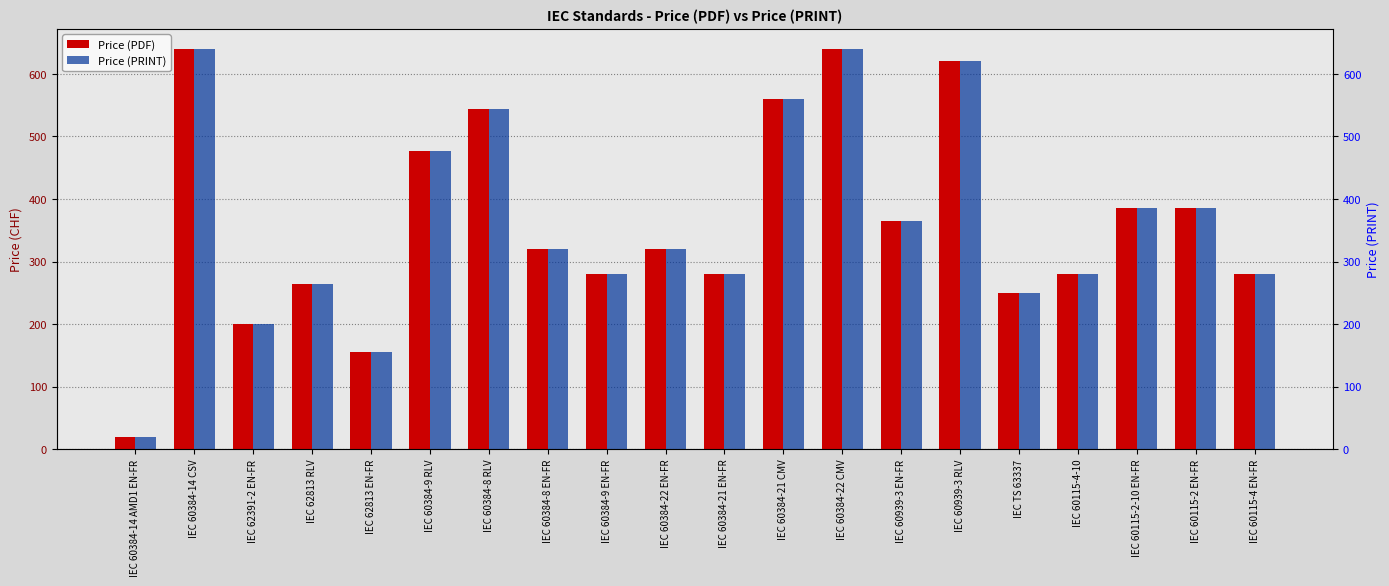

What is the lowest value of the Price (PDF) series?

20